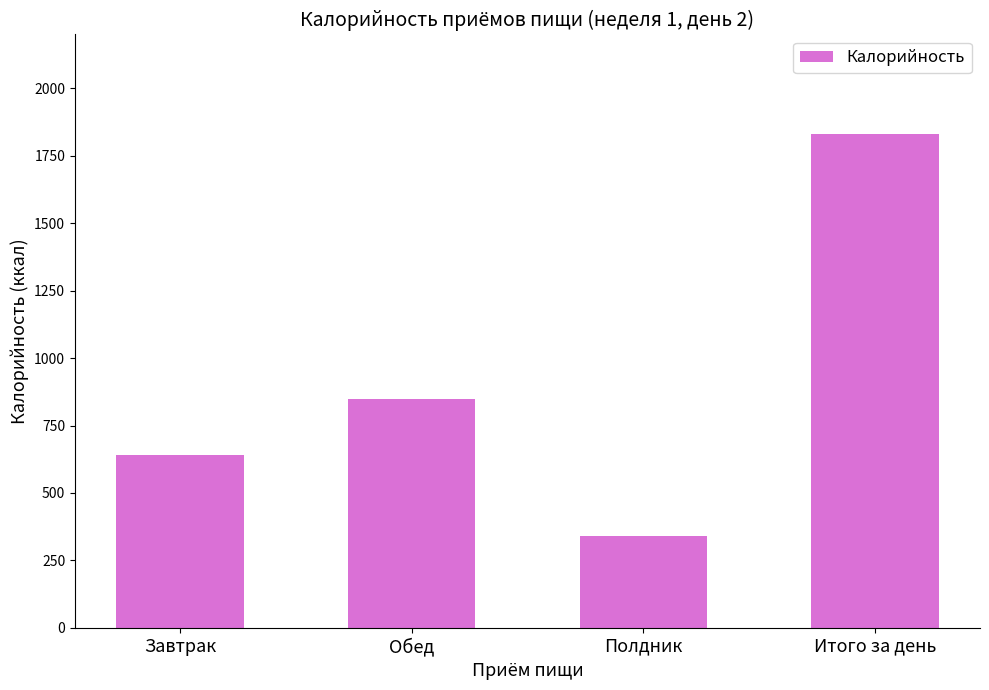

Is it true that the value at Итого за день is 1241.8?

False